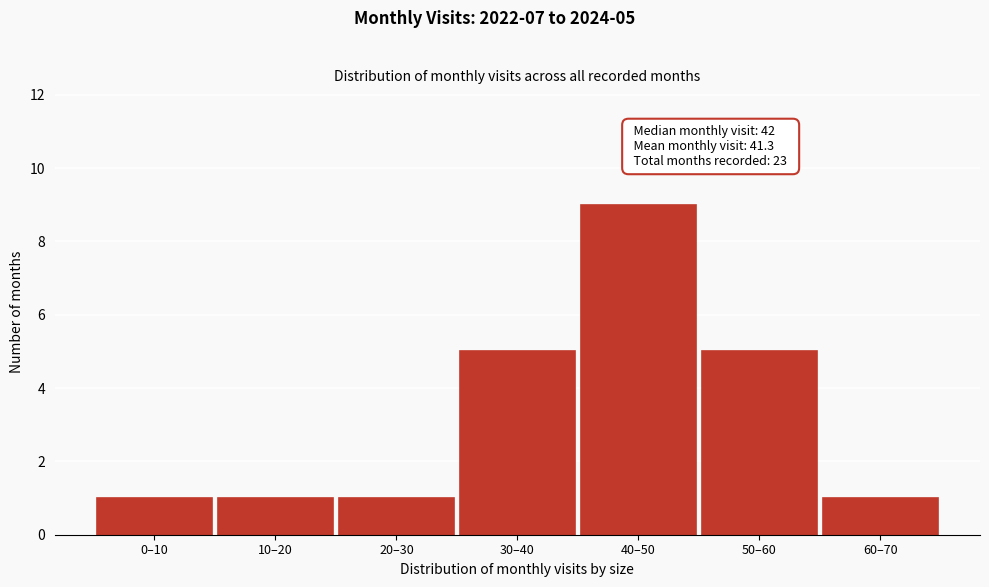

Reading left to right, transcribe all the data shown in this chart.

0–10=1	10–20=1	20–30=1	30–40=5	40–50=9	50–60=5	60–70=1